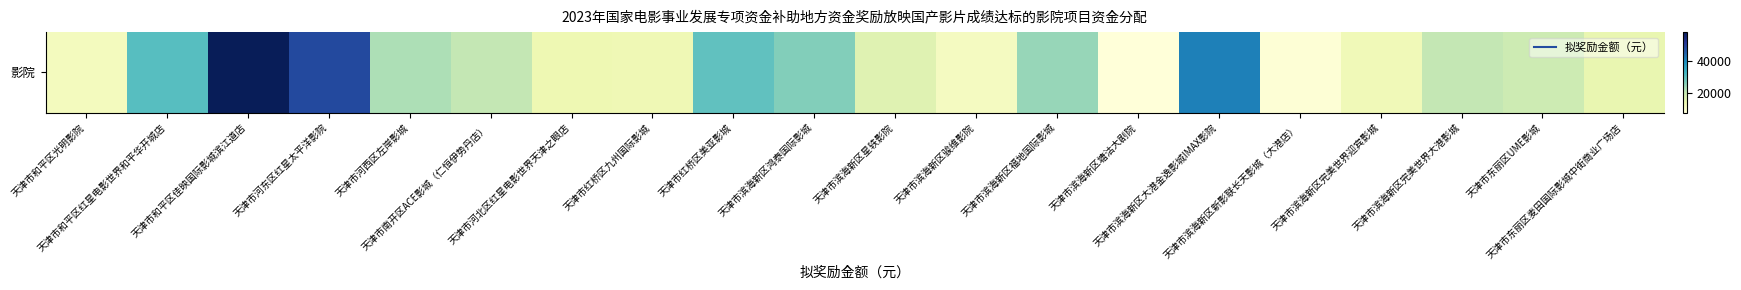

Rank the categories by value from highest to lowest.

天津市和平区佳映国际影城滨江道店, 天津市河东区红星太平洋影院, 天津市滨海新区大港金逸影城IMAX影院, 天津市和平区红星电影世界和平华开城店, 天津市红桥区美亚影城, 天津市滨海新区鸿泰国际影城, 天津市滨海新区福地国际影城, 天津市河西区左岸影城, 天津市南开区ACE影城（仁恒伊势丹店）, 天津市滨海新区完美世界大港影城, 天津市东丽区UME影城, 天津市滨海新区星轶影院, 天津市东丽区麦田国际影城中街商业广场店, 天津市河北区红星电影世界天津之眼店, 天津市红桥区九州国际影城, 天津市滨海新区完美世界迎宾影城, 天津市和平区光明影院, 天津市滨海新区骏维影院, 天津市滨海新区新影联长天影城（大港店）, 天津市滨海新区塘沽大剧院